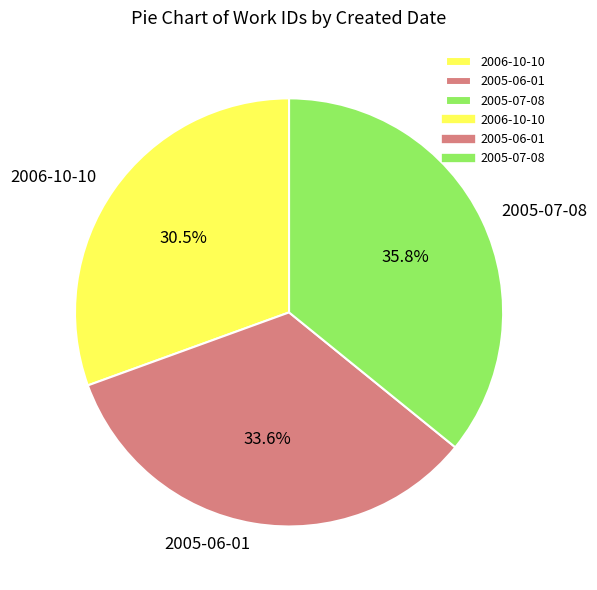

Which category has the smallest portion of the pie?

2006-10-10